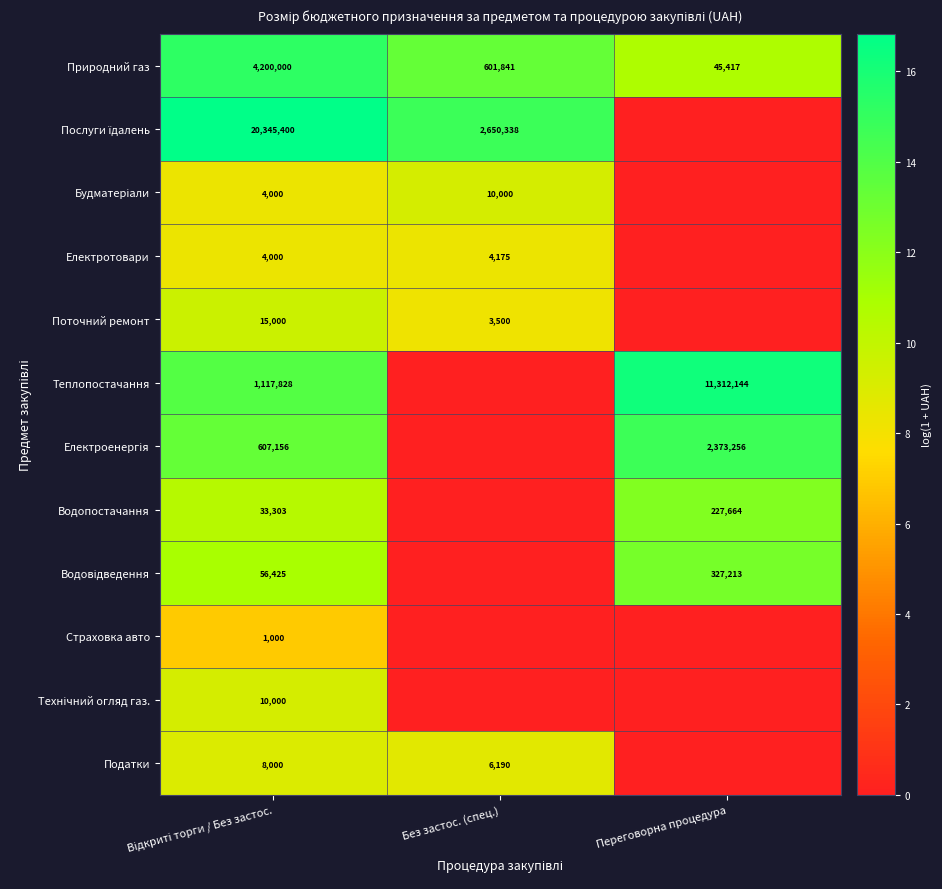

The Страховка авто series shows 4.8 at Відкриті торги / Без застос.. True or false?

False